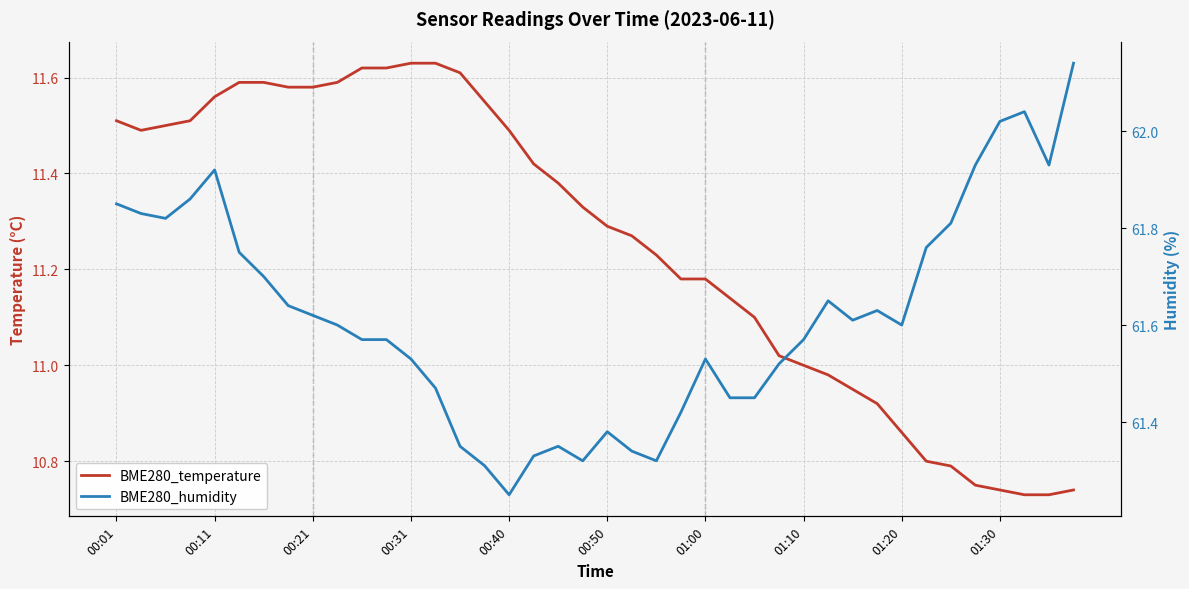

What is the spread (max minus min) of values at 30?

50.7